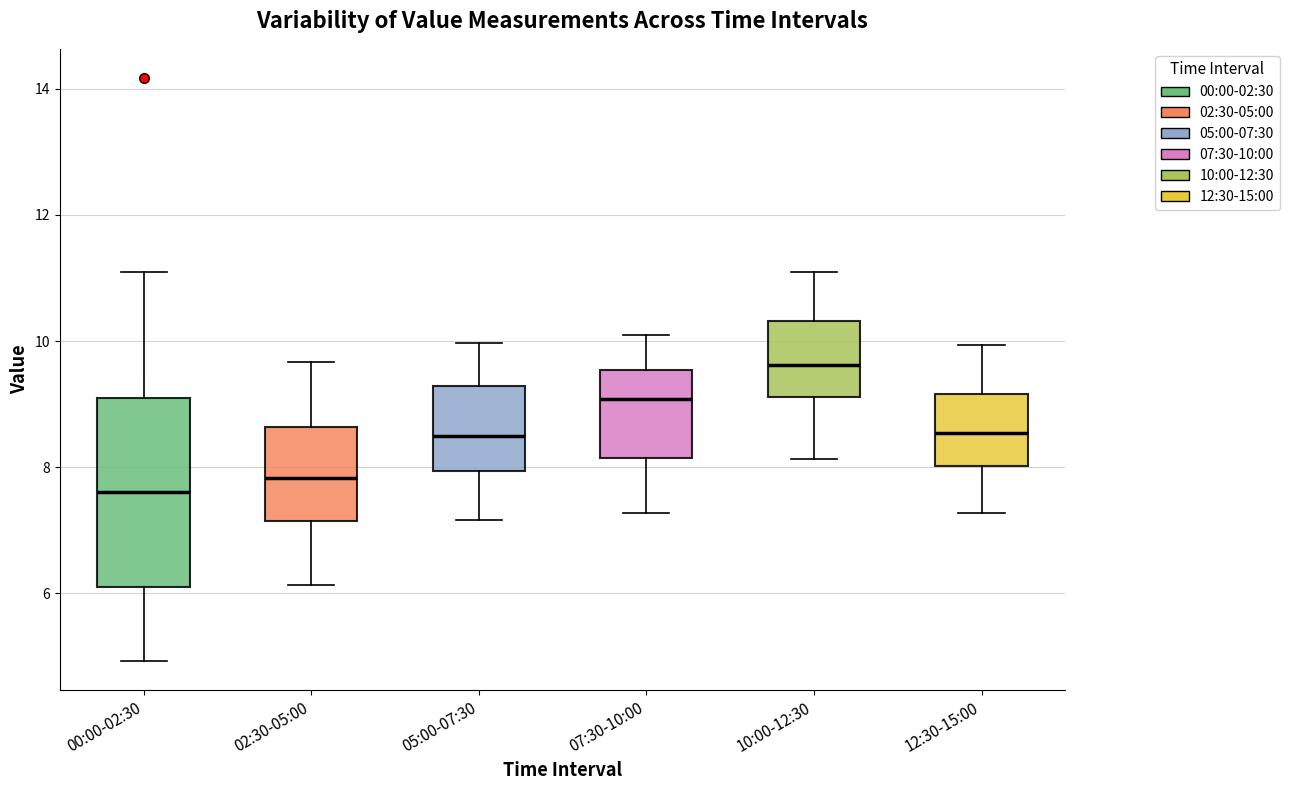

Comparing the boxes themselves (not the whiskers), which one is the tallest?

00:00-02:30